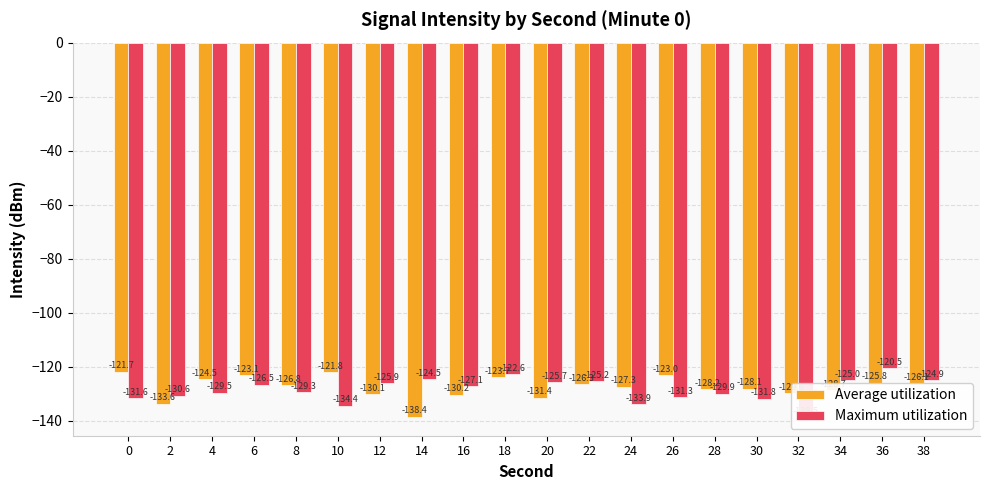

True or false: Maximum utilization has a value of -202.0 at 14.

False